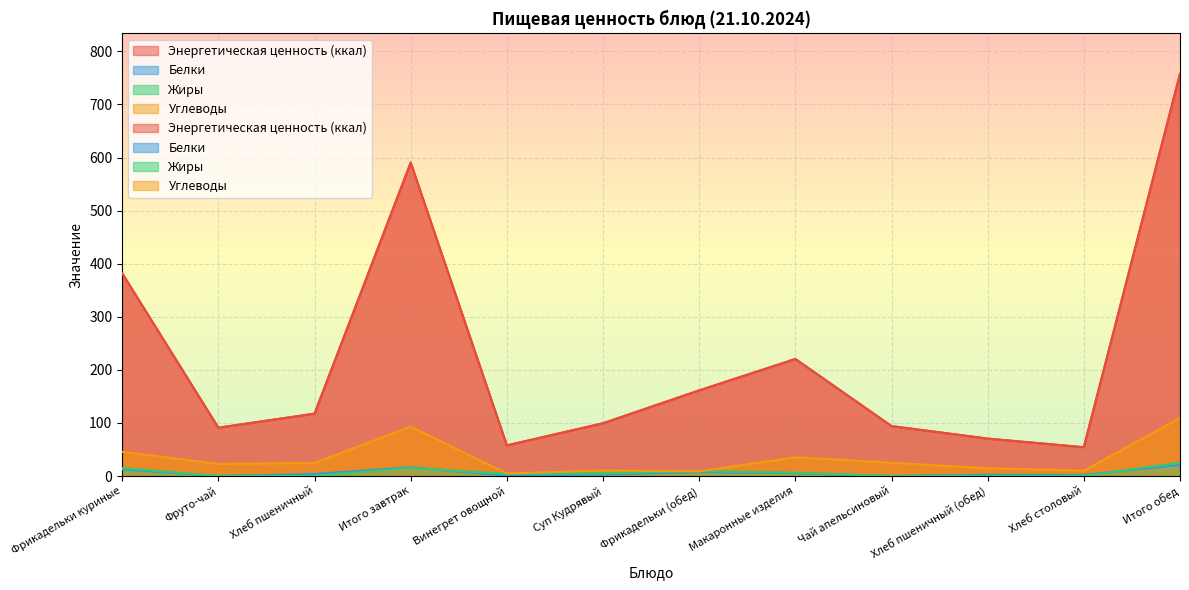

At which label is Углеводы closest to 57?

Фрикадельки куриные